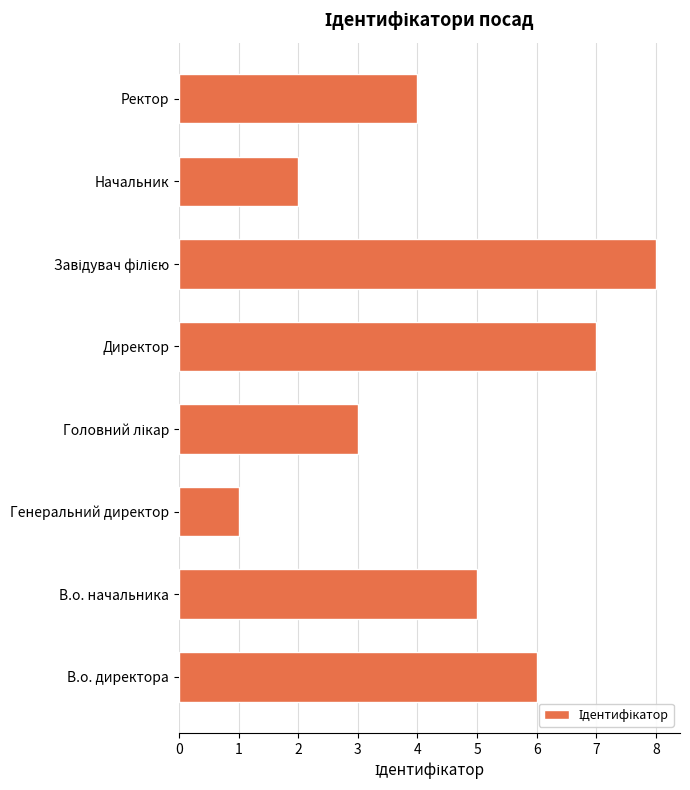

The chart shows a value of 7 at Директор. True or false?

True